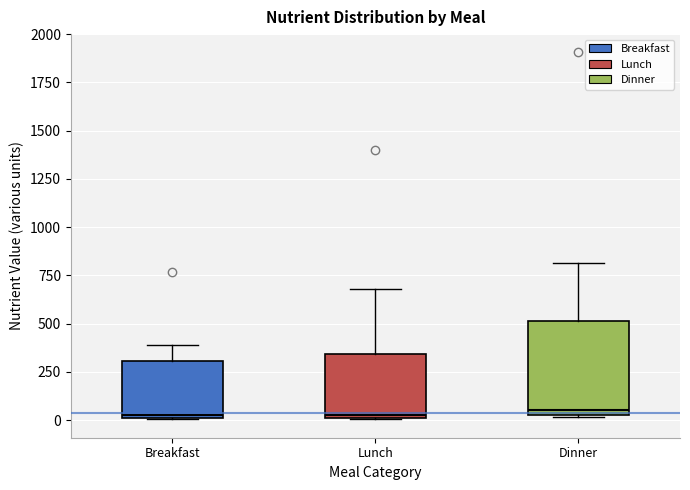

Reading left to right, read every box against the y-axis: the position of its median line, the range the box covers, and the ends of its whiskers. The values are not printed on the chart, so give them approximately, as read against the axis.

Breakfast: median 0, box 0 to 300, whiskers 0 to 400
Lunch: median 50, box 0 to 350, whiskers 0 to 700
Dinner: median 50 (just above the box's lower edge), box 50 to 500, whiskers 0 to 800